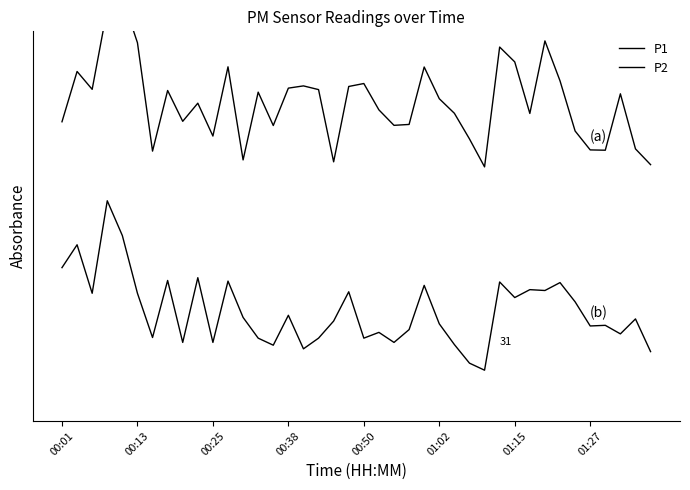

True or false: P1 and P2 cross at least once.

False